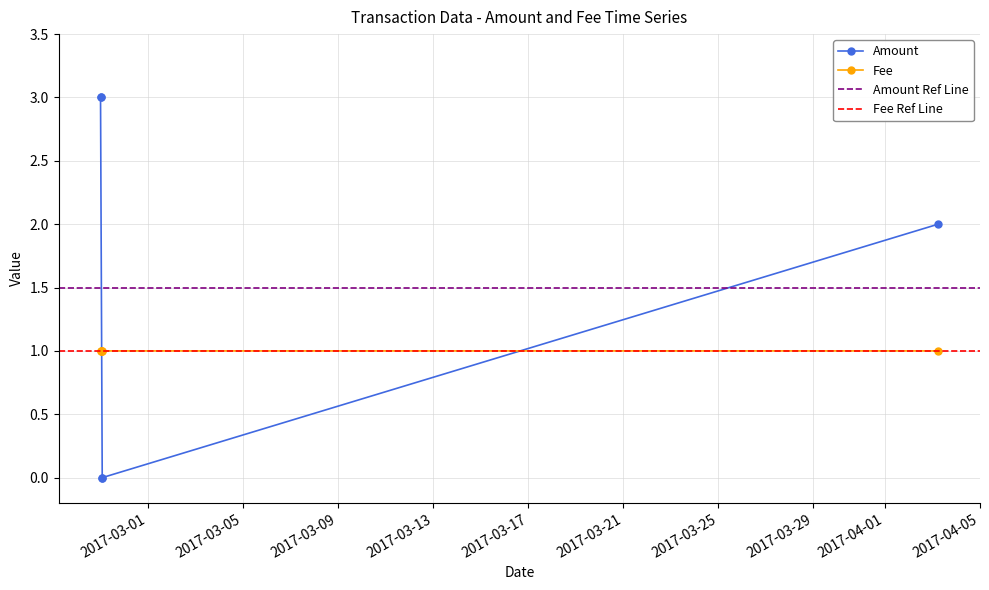

True or false: Amount has more than 1 points higher than both neighbors.

False